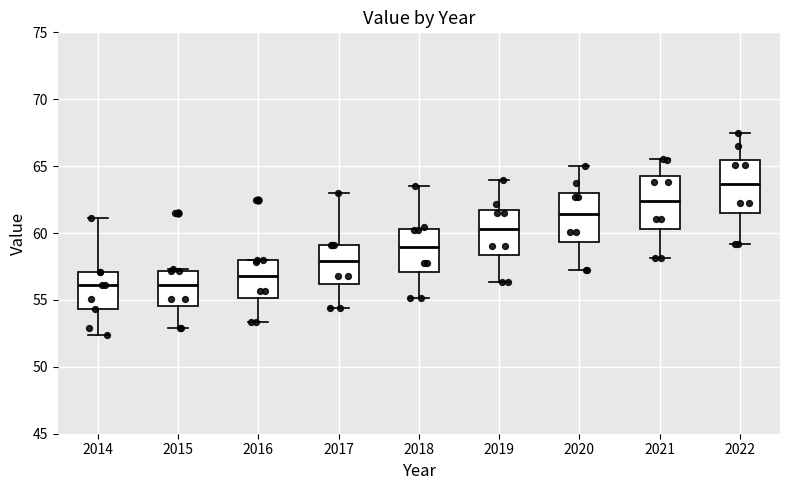

Reading left to right, read every box against the y-axis: the position of its median line, the range the box covers, and the ends of its whiskers. The values are not printed on the chart, so give them approximately, as read against the axis.

2014: median 56.0, box 54.5 to 57.0, whiskers 52.5 to 61.0
2015: median 56.0, box 54.5 to 57.0, whiskers 53.0 to 57.5
2016: median 57.0, box 55.0 to 58.0, whiskers 53.5 to 58.0
2017: median 58.0, box 56.0 to 59.0, whiskers 54.5 to 63.0
2018: median 59.0, box 57.0 to 60.5, whiskers 55.0 to 63.5
2019: median 60.5, box 58.5 to 61.5, whiskers 56.5 to 64.0
2020: median 61.5, box 59.5 to 63.0, whiskers 57.5 to 65.0
2021: median 62.5, box 60.5 to 64.0, whiskers 58.0 to 65.5
2022: median 63.5, box 61.5 to 65.5, whiskers 59.0 to 67.5